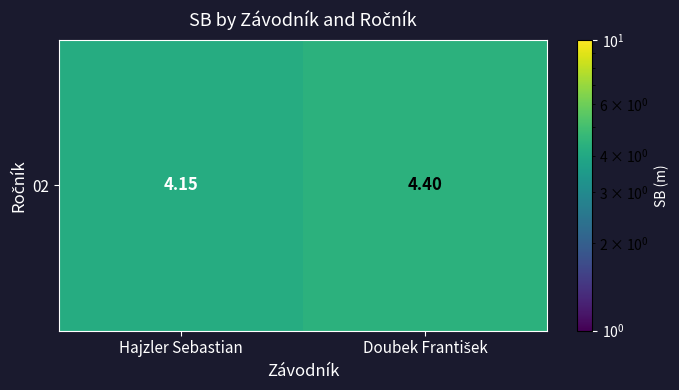

Is it true that the value at Hajzler Sebastian is 4.2?

True